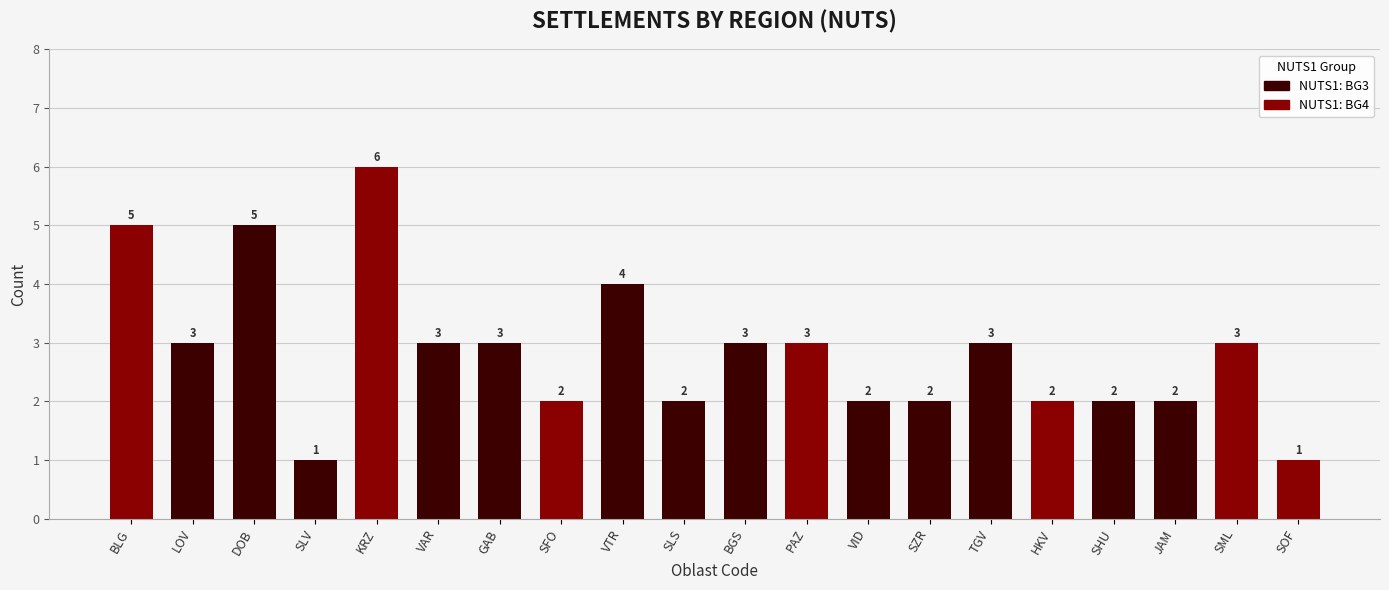

How many values are below 3?

9